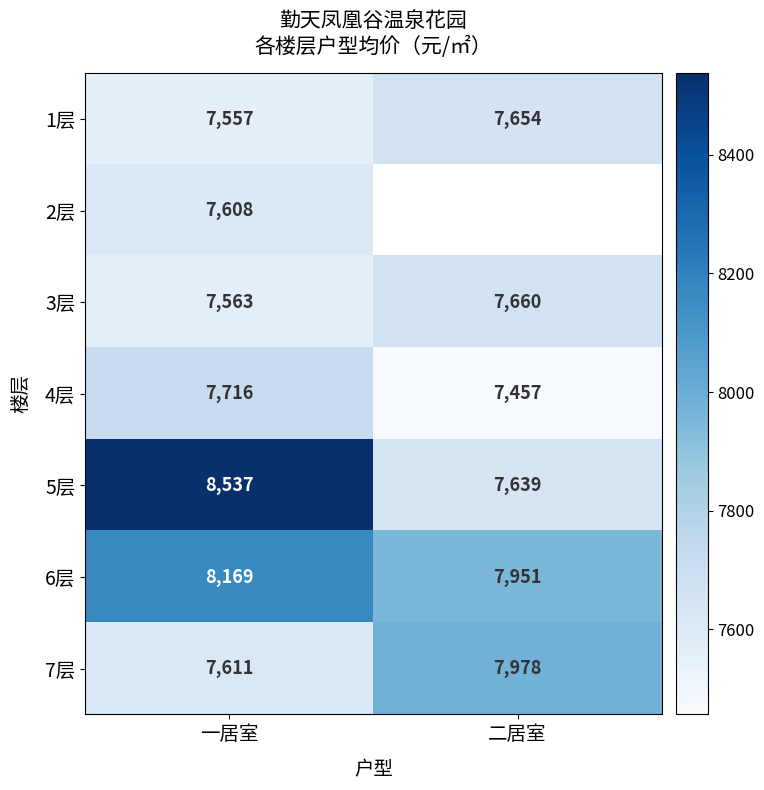

Is the value of 2层 at 一居室 greater than the value of 5层 at 二居室?

No